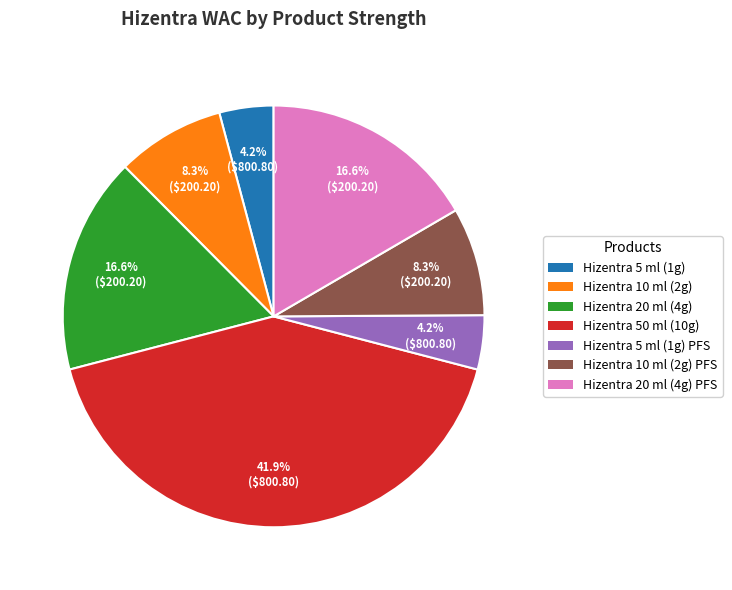

Does any single category account for the majority?

No